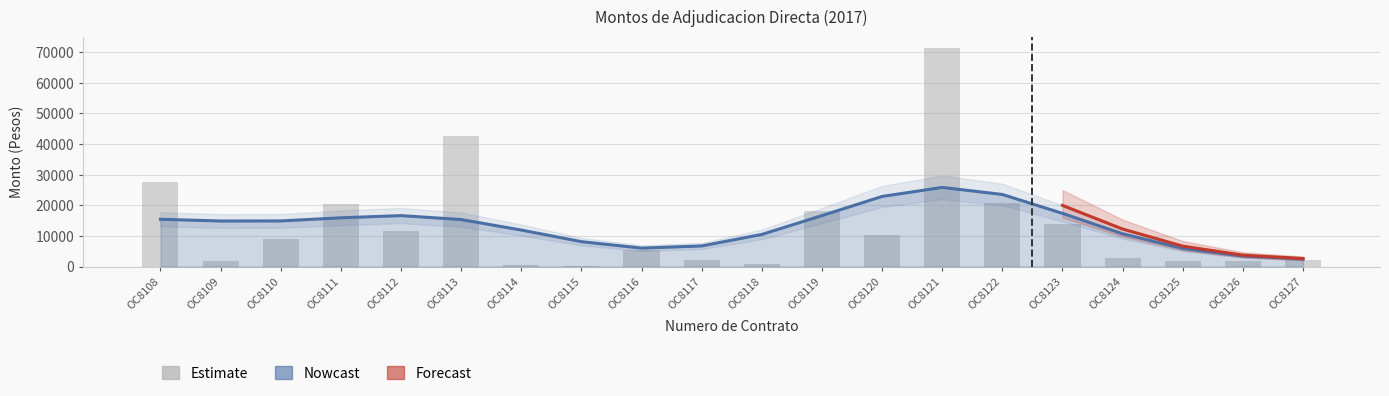

What is the value of the 5th bar from the left?

11760.0